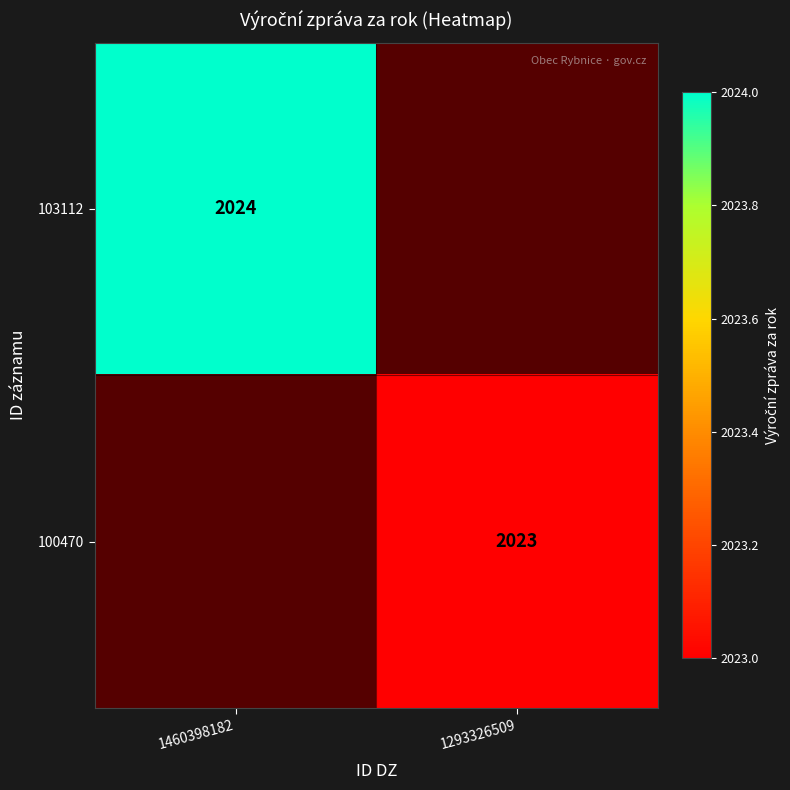

The value of 103112 at 1460398182 is 2024. True or false?

True